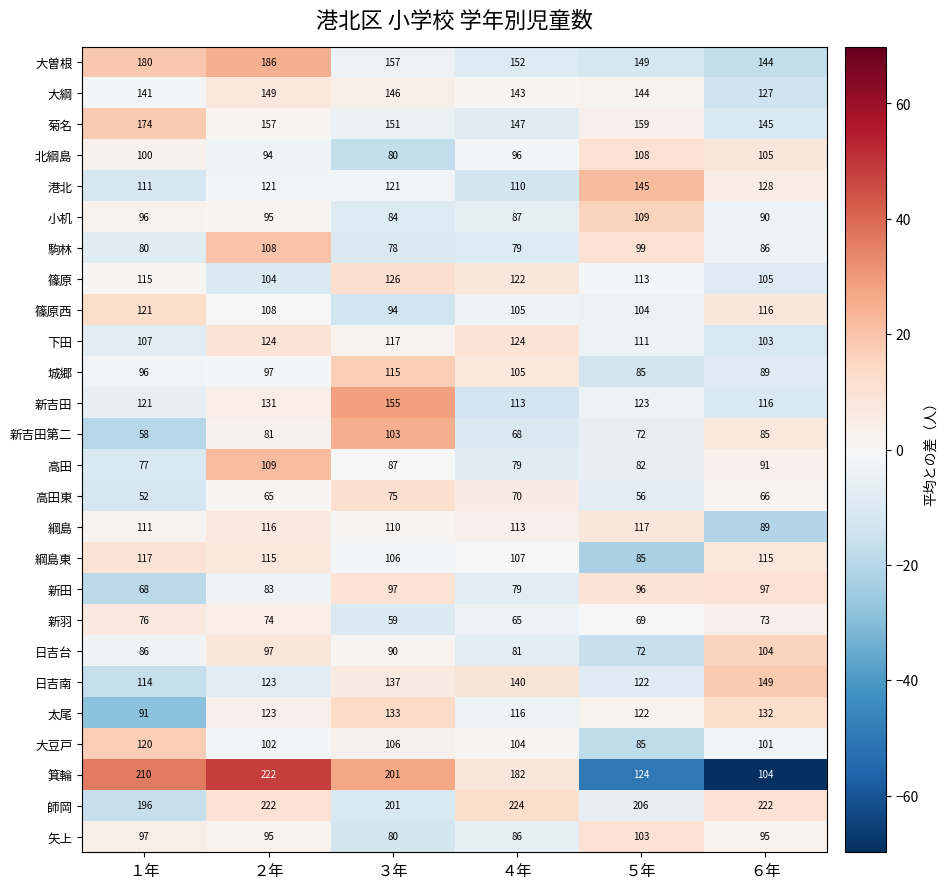

Read the 日吉南 value at １年, to the nearest 5.

115